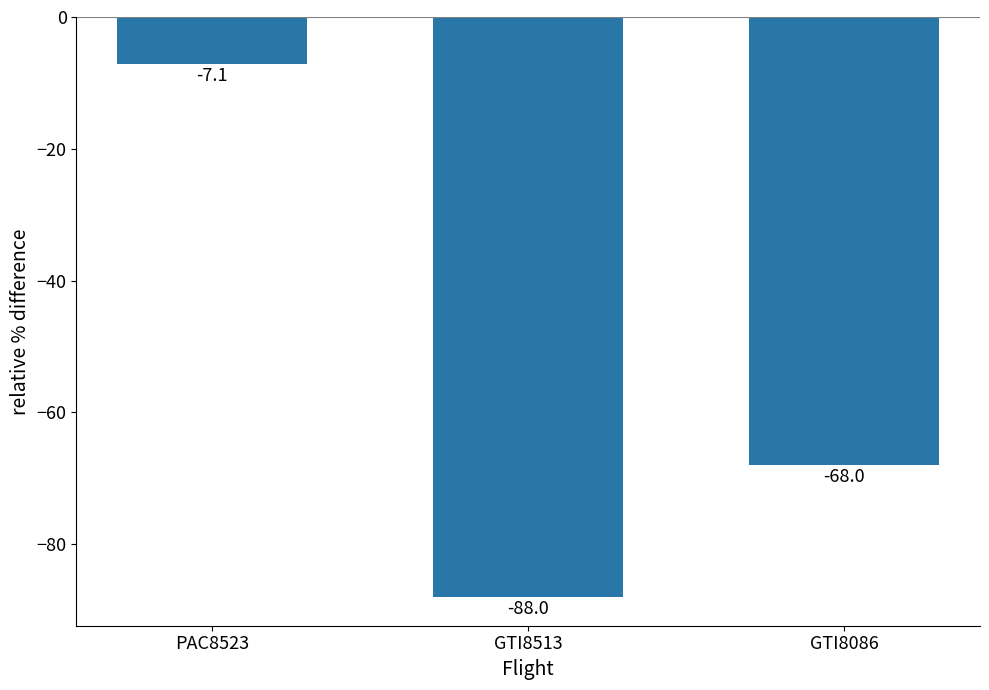

Read the value at PAC8523.

-7.1